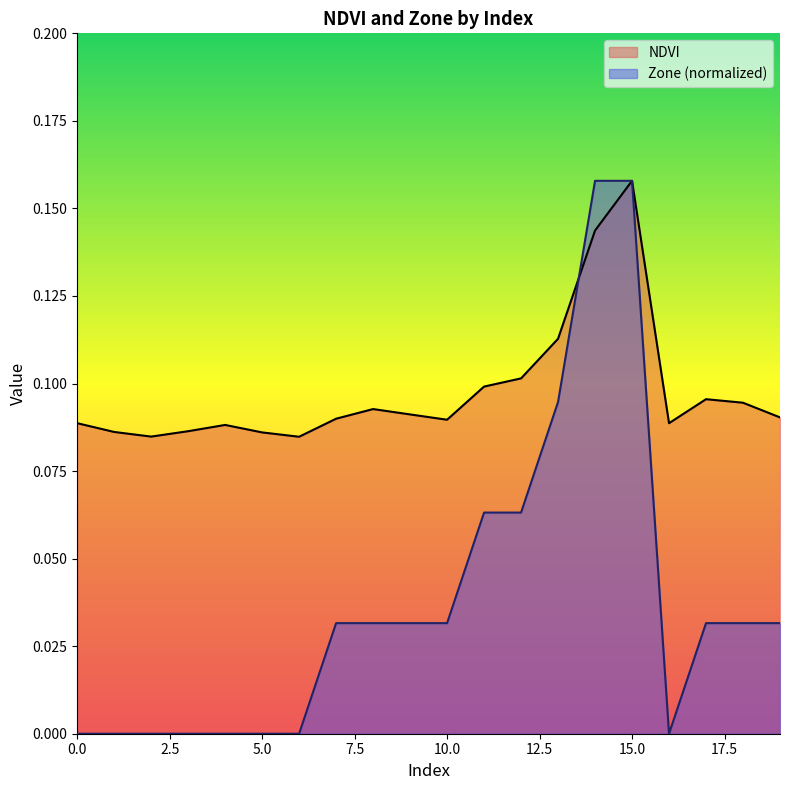

In NDVI, how many points are lower than both neighbors (excluding endpoints)?

4